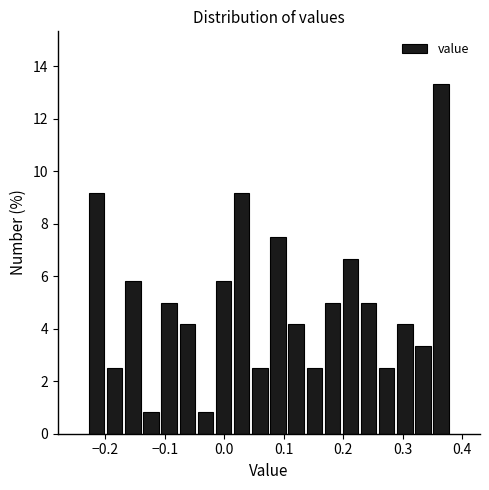

Read against the x-axis, roughly where is the centre of the tallest bar?

0.36